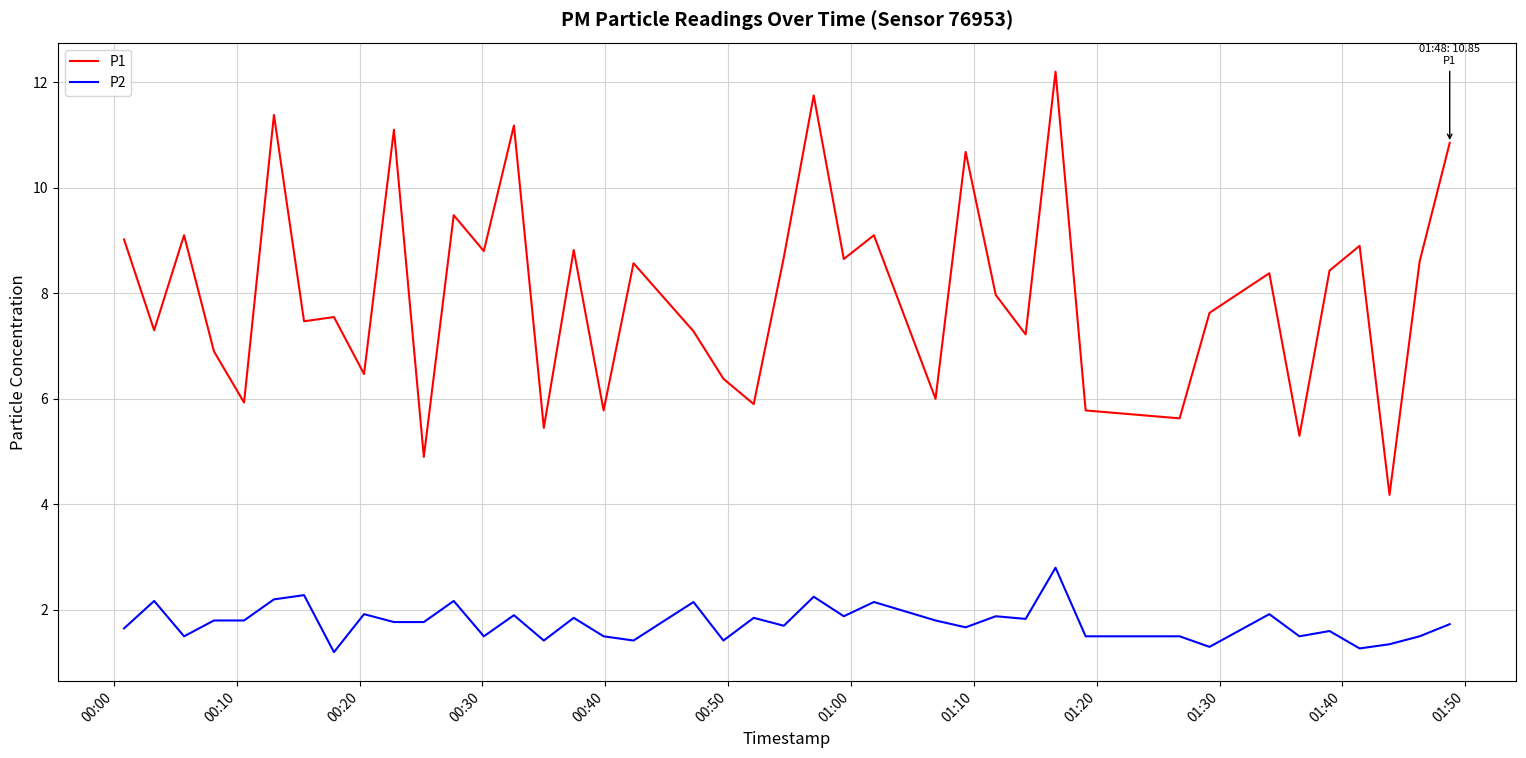

Rank the series by their maximum value, from highest to lowest.

P1, P2